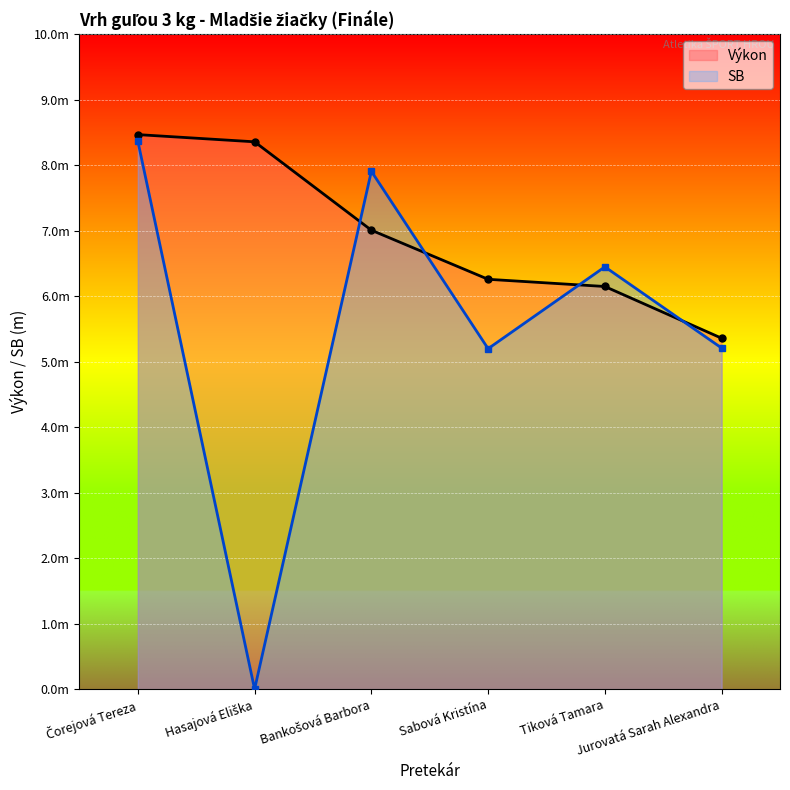

Count the number of data series in this chart.

2